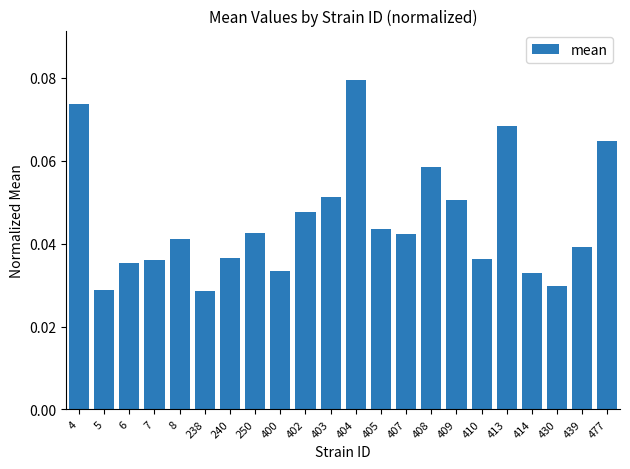

What is the sum of all values?

1.0